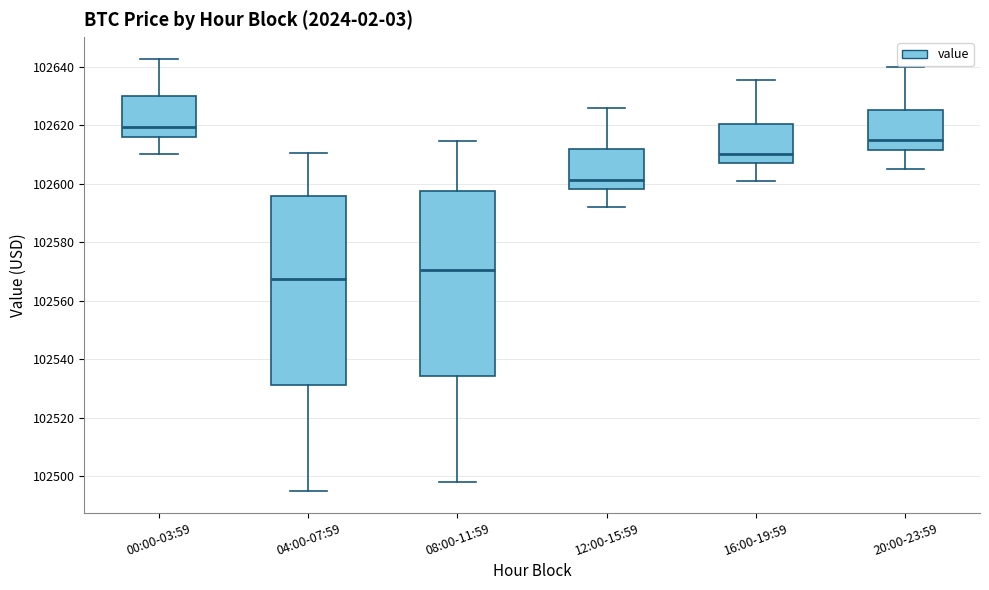

Where is the lower edge of the box for 08:00-11:59 on the y-axis? The values are not printed on the chart, so give them approximately, as read against the axis.

102534